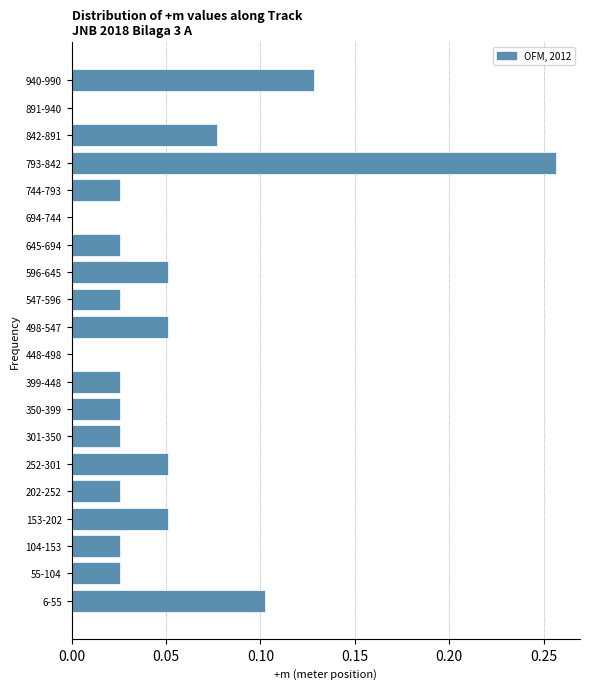

True or false: the data shows 0.0 at 645-694.

True